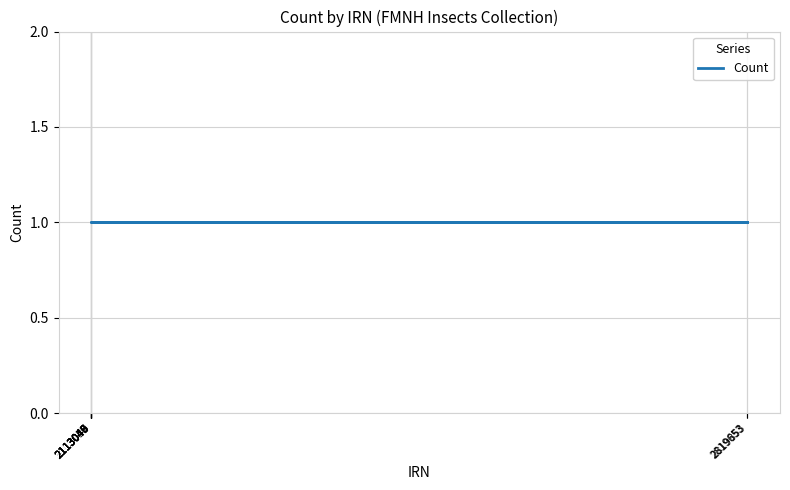

Is the value of Count at 2819653 greater than the value of IRN at 2113045?

No